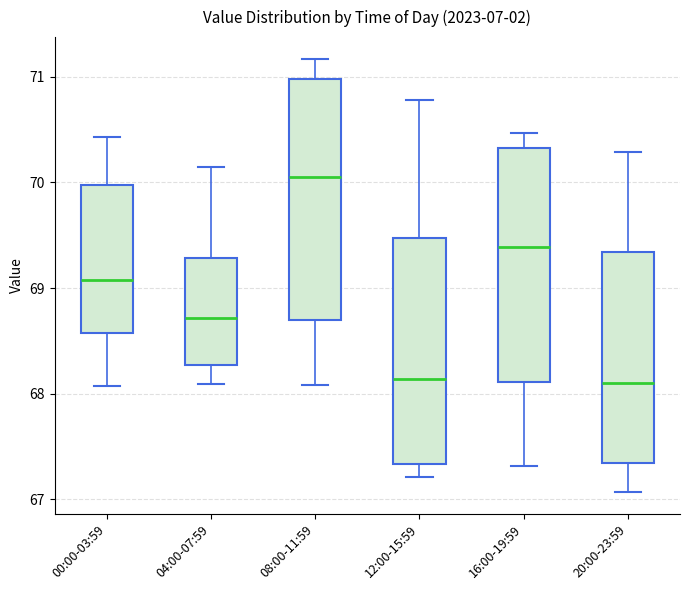

Where is the lower edge of the box for 00:00-03:59 on the y-axis? The values are not printed on the chart, so give them approximately, as read against the axis.

68.6